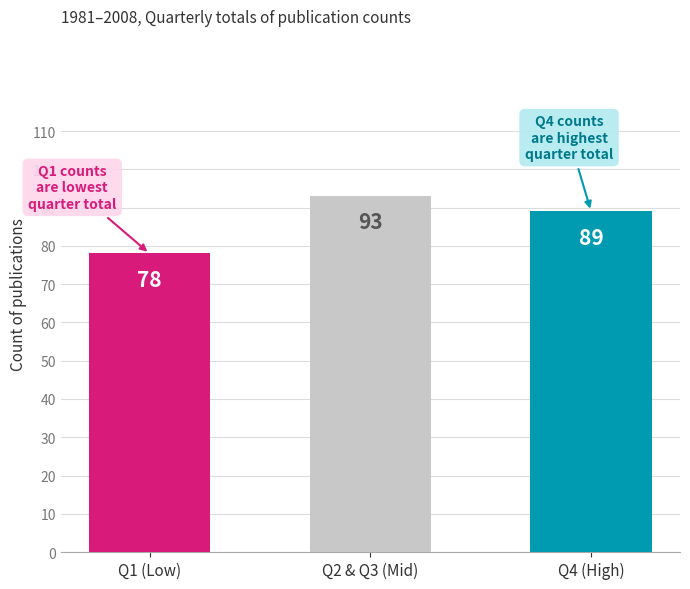

Does the chart contain any negative values?

No